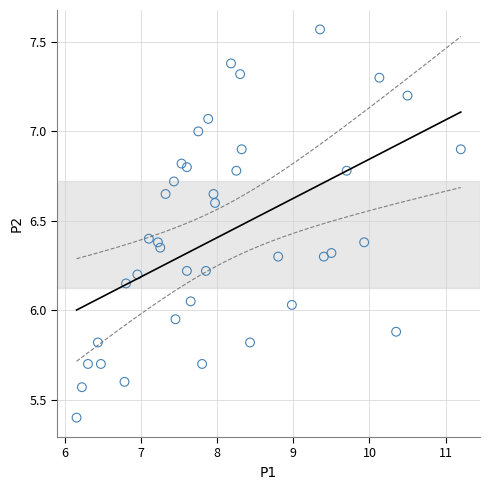

What is the range of X values (max minus min)?

5.0